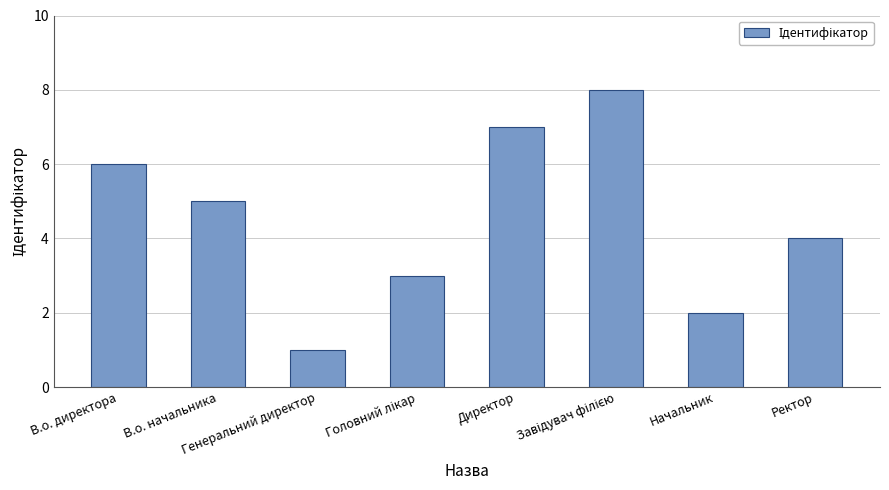

How many bars are there in total?

8